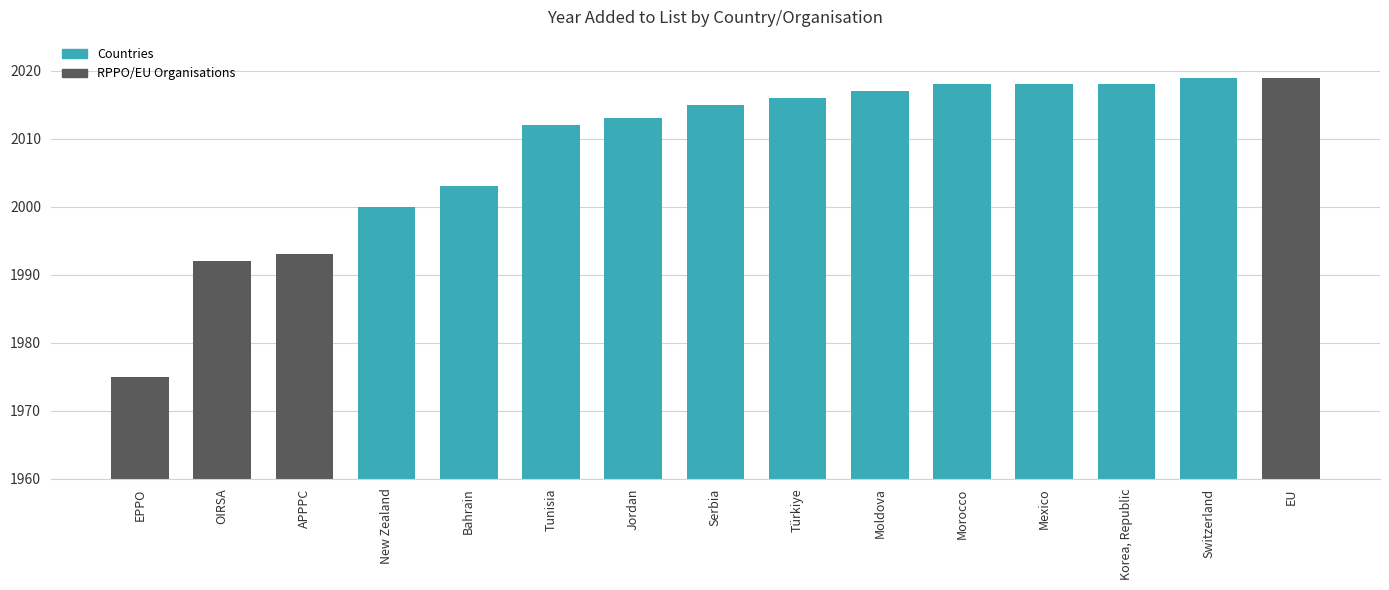

Does the chart contain stacked bars?

No